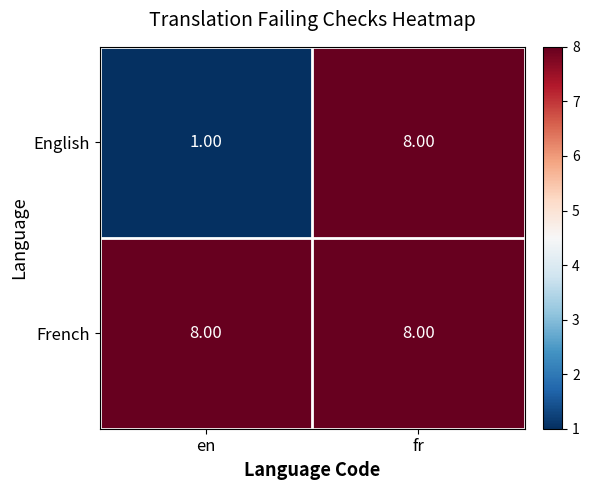

What is the spread (max minus min) of values at en?

7